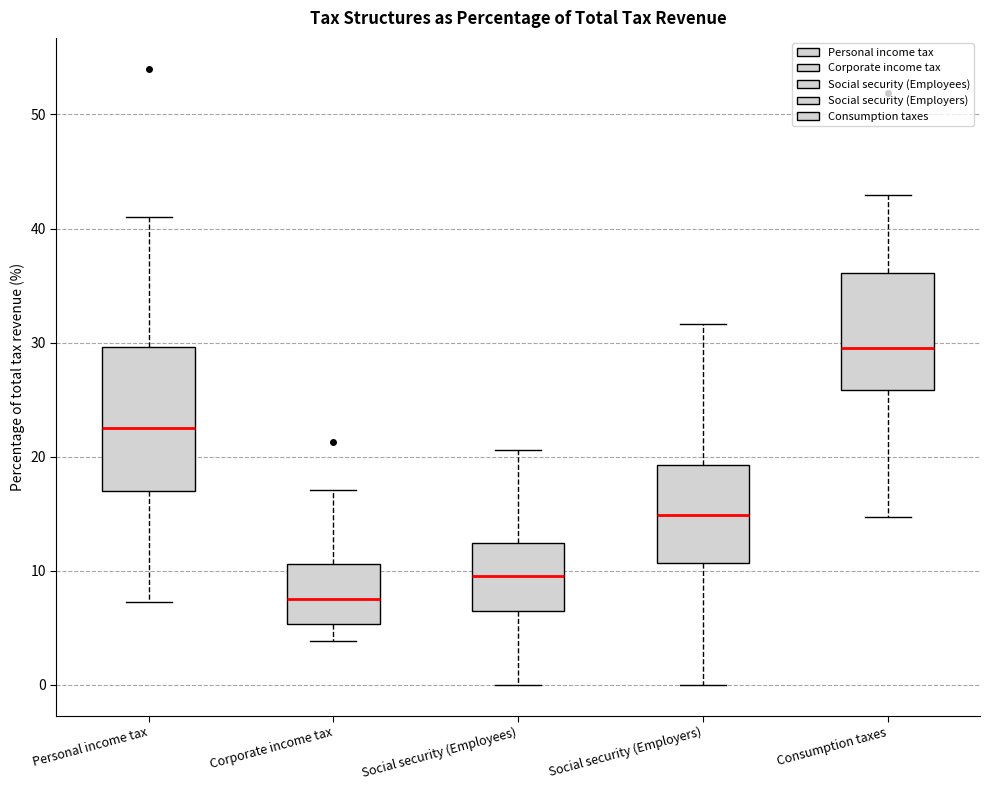

Reading left to right, read every box against the y-axis: the position of its median line, the range the box covers, and the ends of its whiskers. The values are not printed on the chart, so give them approximately, as read against the axis.

Personal income tax: median 22, box 17 to 30, whiskers 7 to 41
Corporate income tax: median 7, box 5 to 11, whiskers 4 to 17
Social security (Employees): median 10, box 6 to 12, whiskers 0 to 21
Social security (Employers): median 15, box 11 to 19, whiskers 0 to 32
Consumption taxes: median 30, box 26 to 36, whiskers 15 to 43